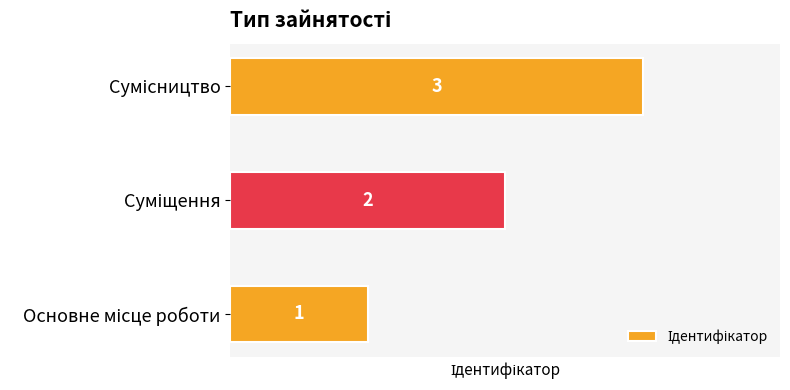

What is the maximum value shown in the chart?

3